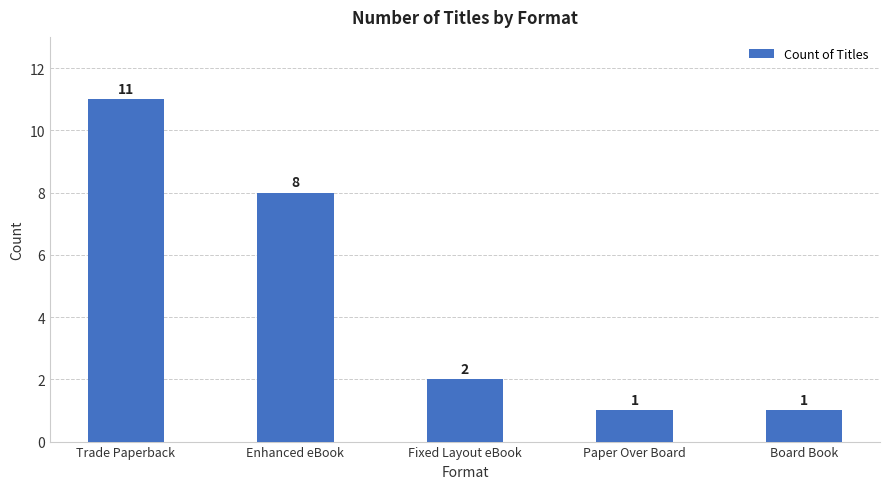

What is the sum of the values at Board Book and Enhanced eBook?

9